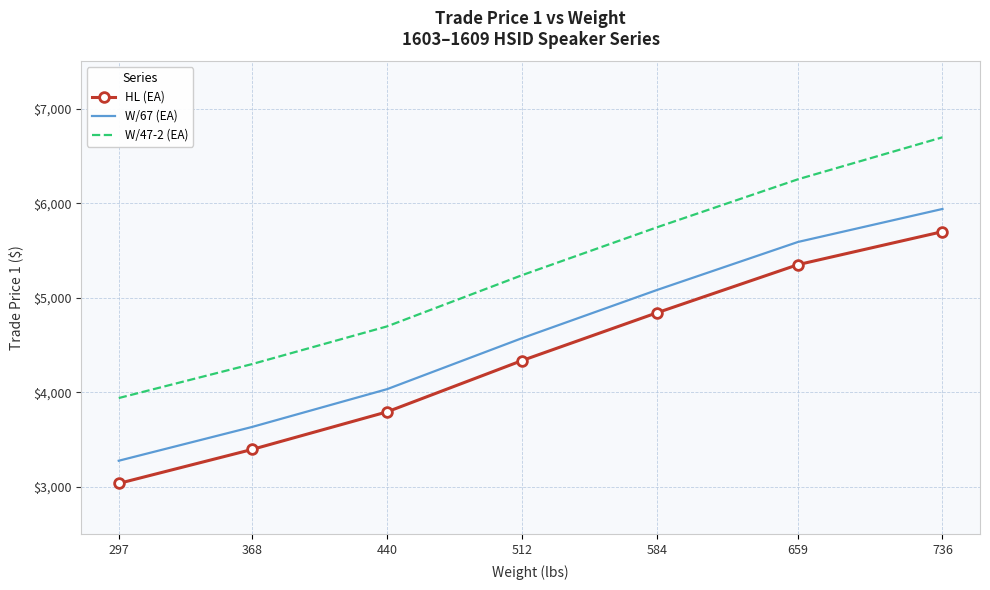

Where is W/67 (EA) nearest to the value 4608?

512